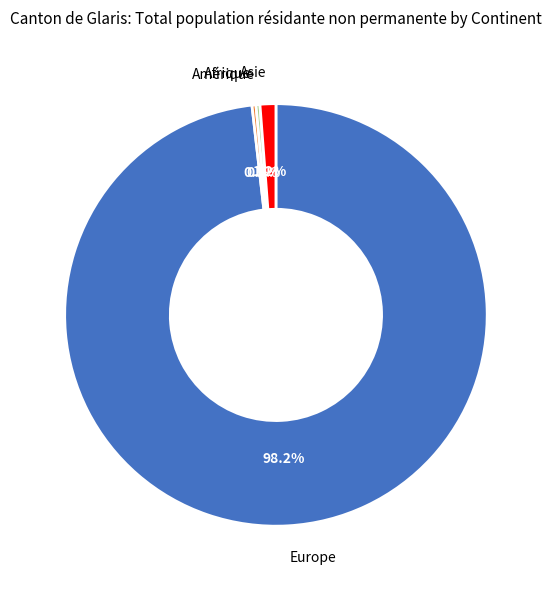

How much of the chart is everything except Afrique?

99.7%